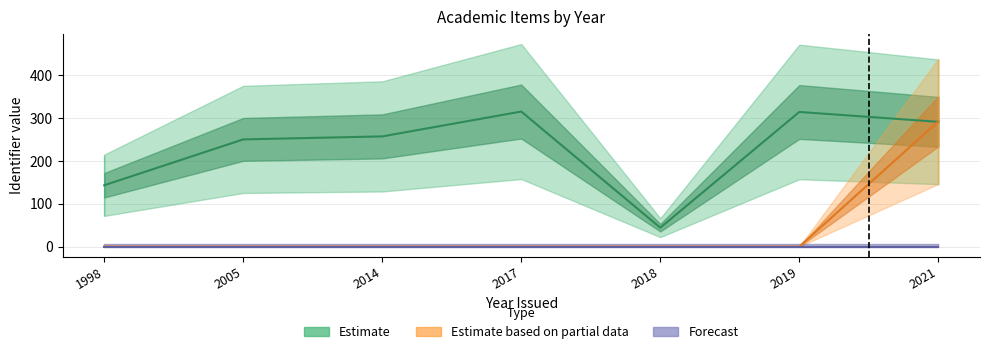

Reading right to left, extract all data points from this chart.

291	314	44	315	257	250	143